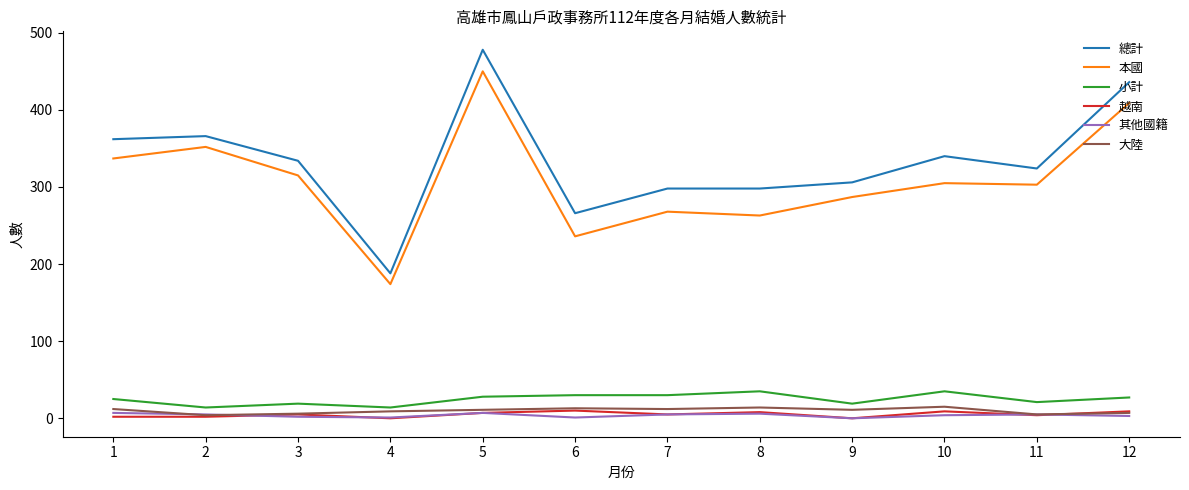

What value does the 總計 series have at 11?

324